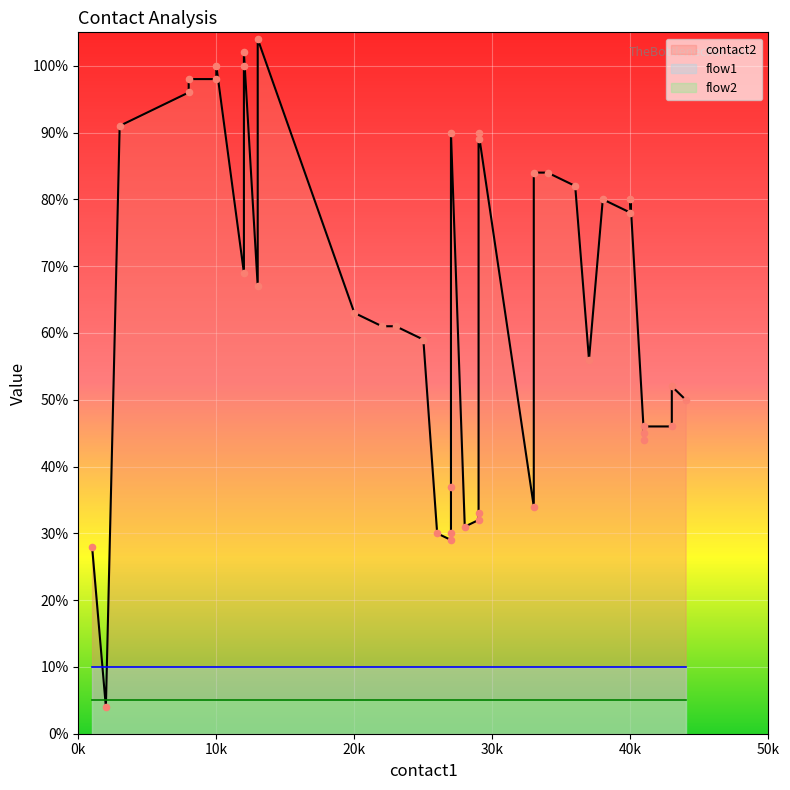

At how many categories does at least one series exceed 70?

17